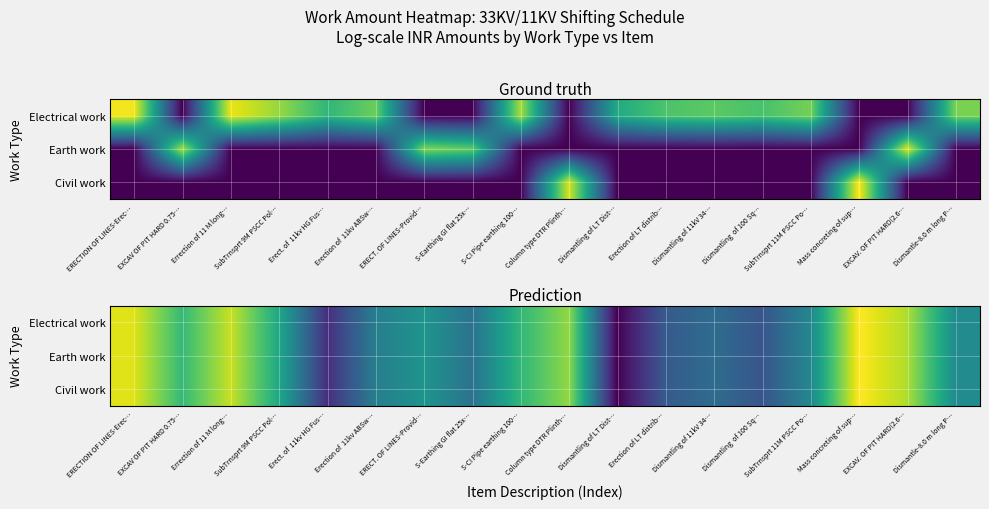

Which category has the highest value across all series?

Mass concreting of sup…